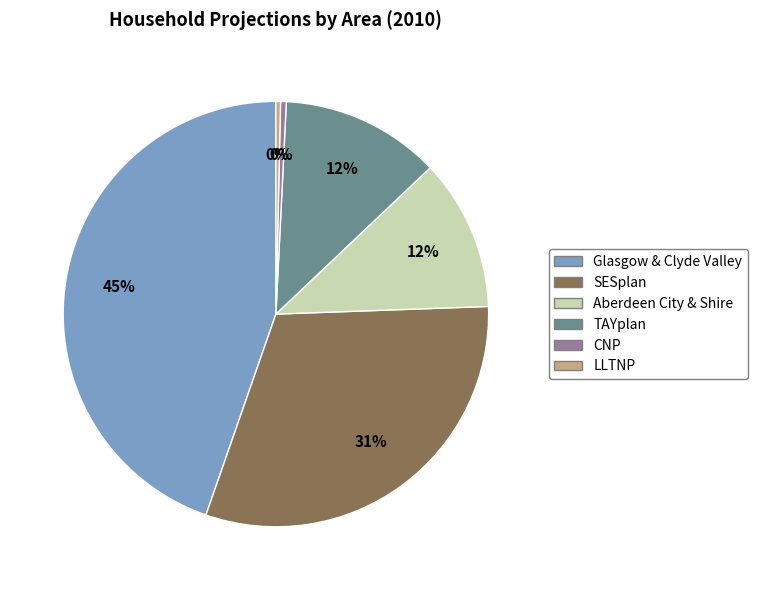

True or false: CNP accounts for 15% of the total.

False